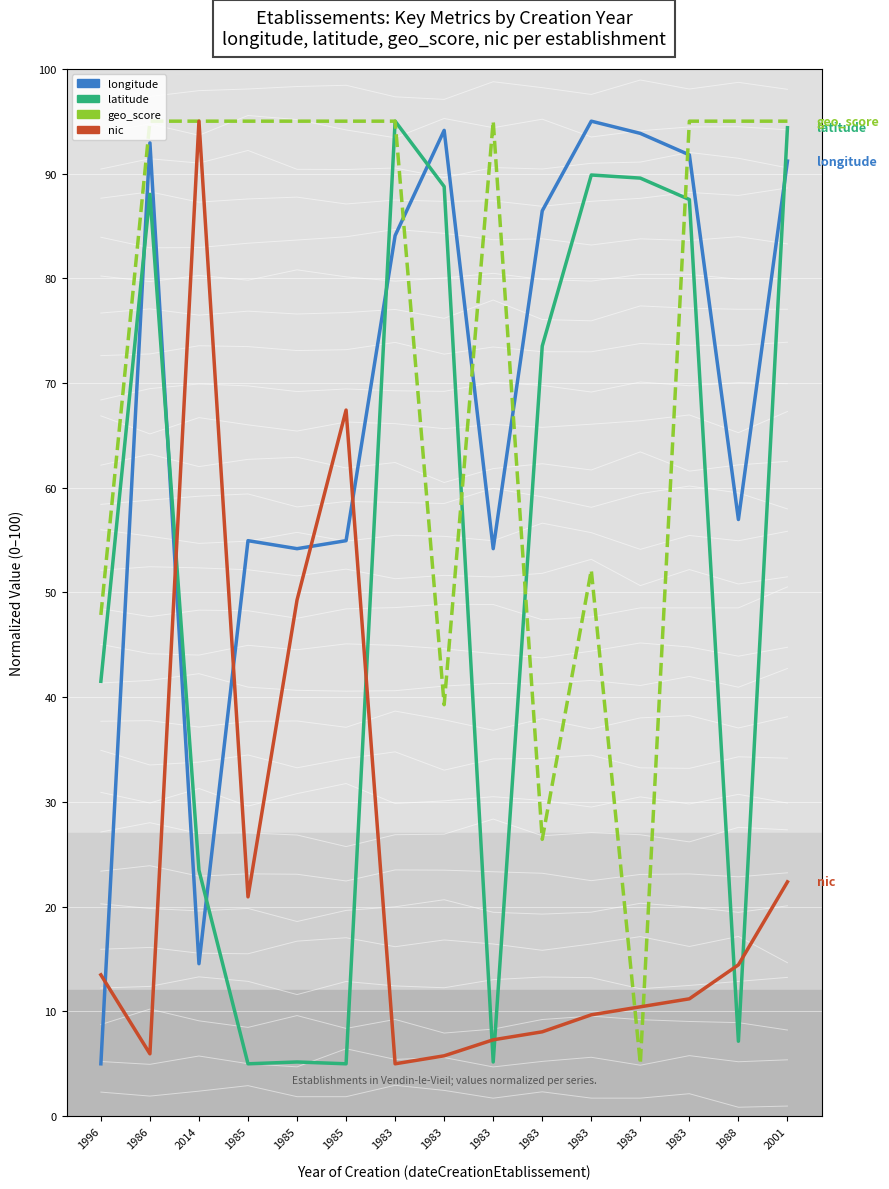

Where is latitude nearest to the value 50?

1996